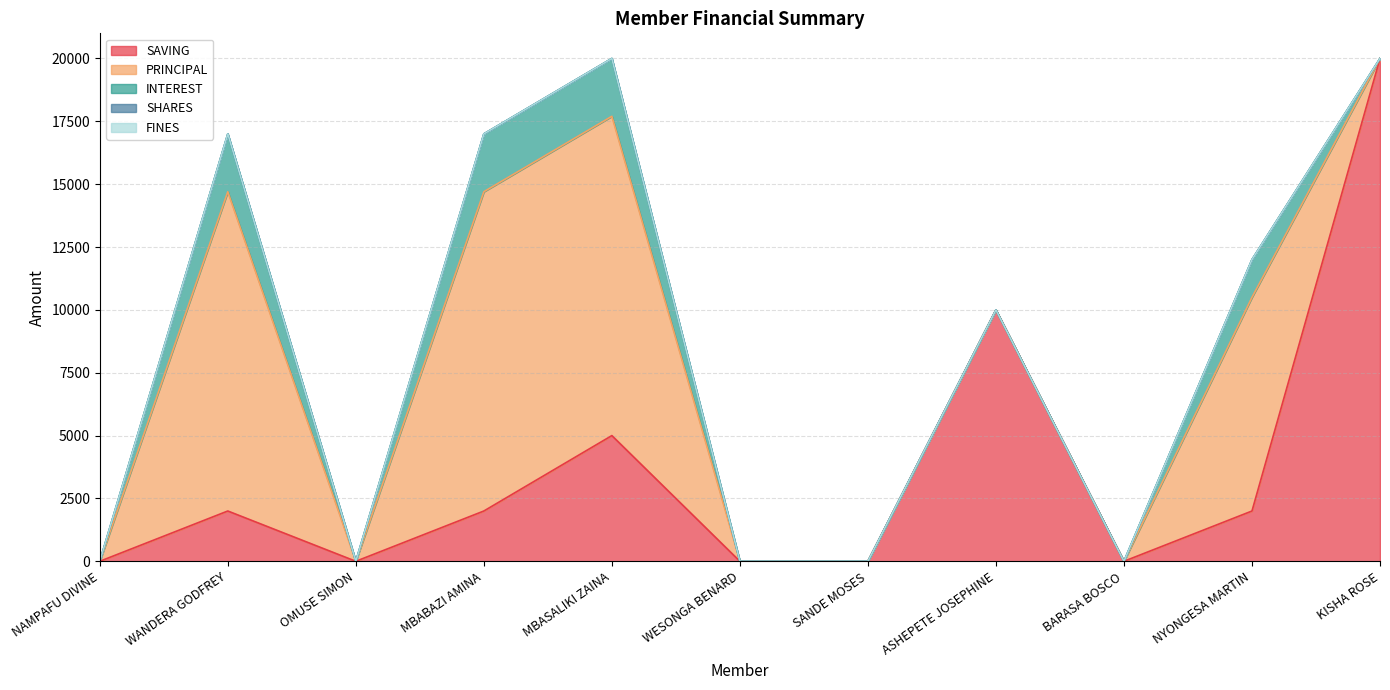

What position from the left is OMUSE SIMON?

3